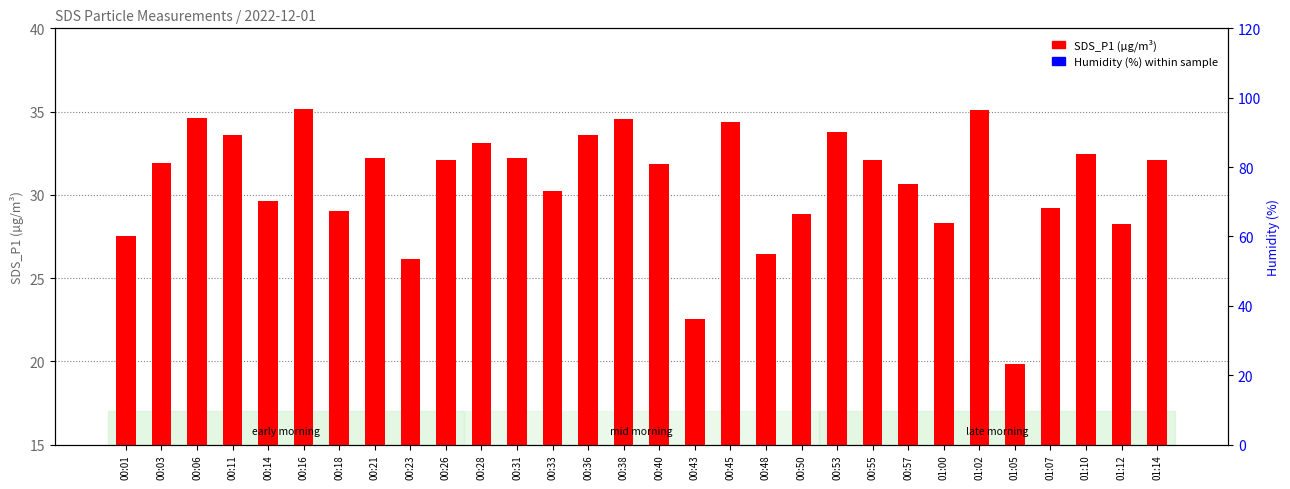

Which series contains the lowest Y value?

SDS_P1